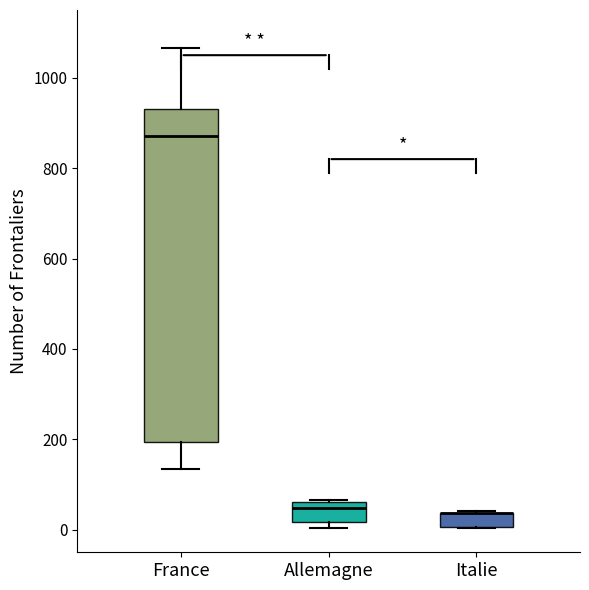

Comparing the boxes themselves (not the whiskers), which one is the tallest?

France